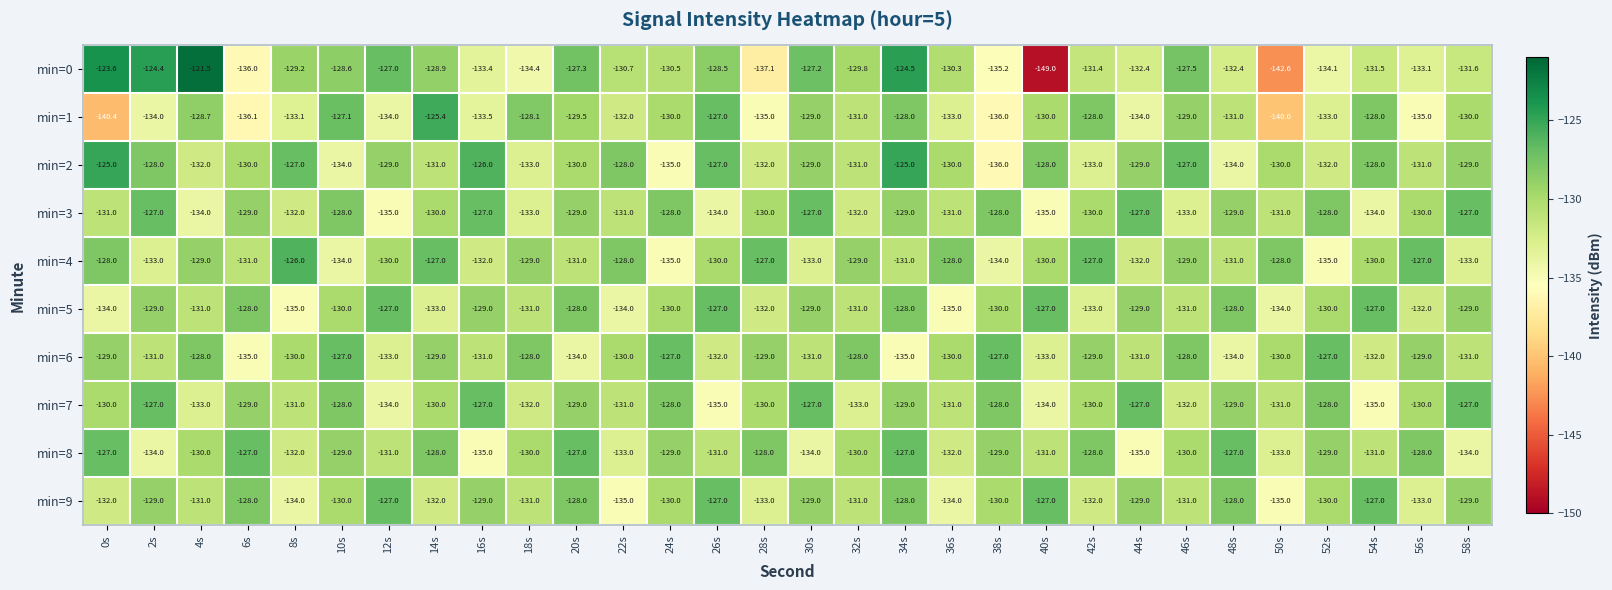

At which category does the chart reach its peak across all series?

4s